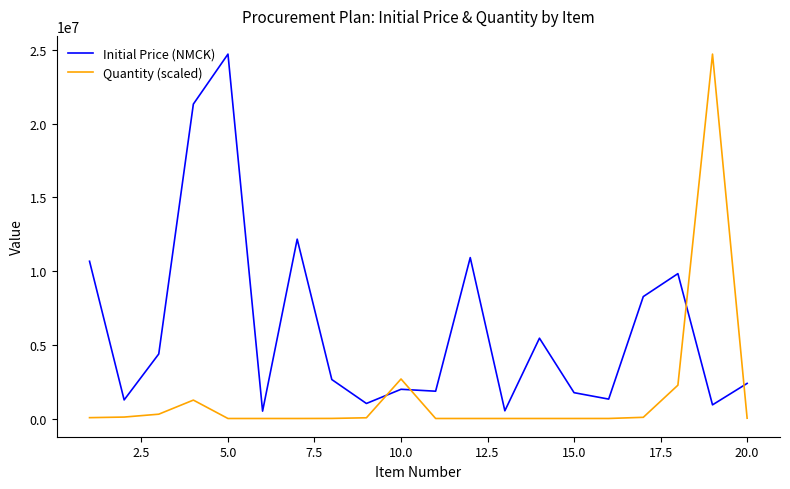

What is the average value of the Initial Price (NMCK) series?

6196920.4